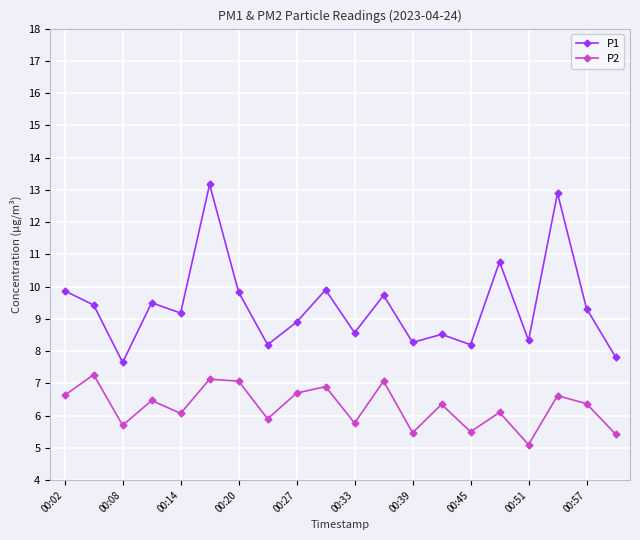

What is the maximum value shown in the chart?

13.2